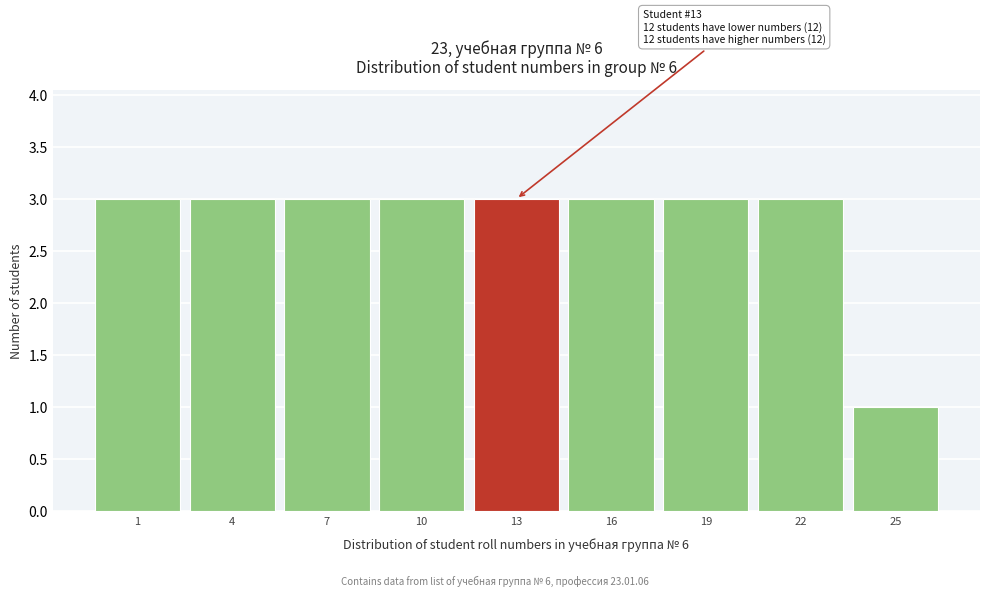

Reading right to left, list all the values displayed in this chart.

25=1	22=3	19=3	16=3	13=3	10=3	7=3	4=3	1=3